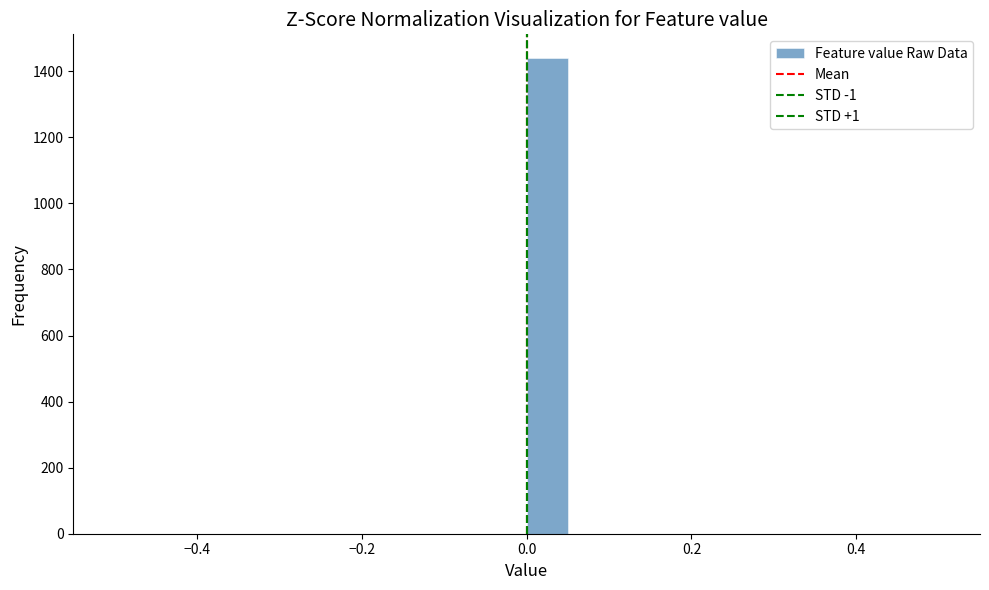

Read against the x-axis, roughly where is the centre of the tallest bar?

0.02